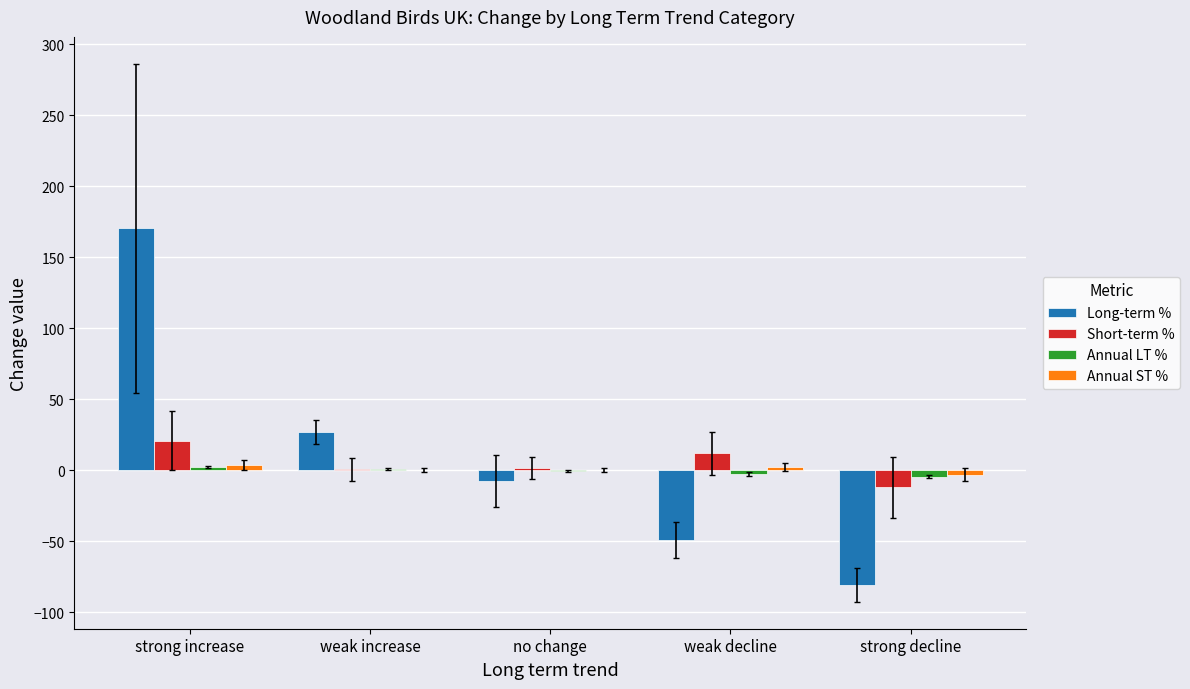

Which series has the largest range (max minus min)?

Long-term %